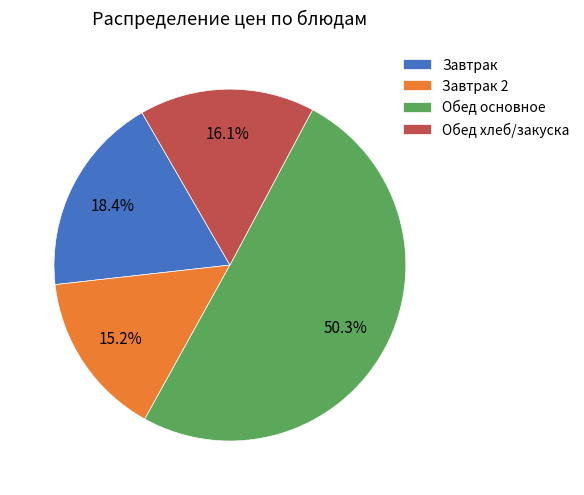

Does Обед основное account for over 50% of the chart?

Yes